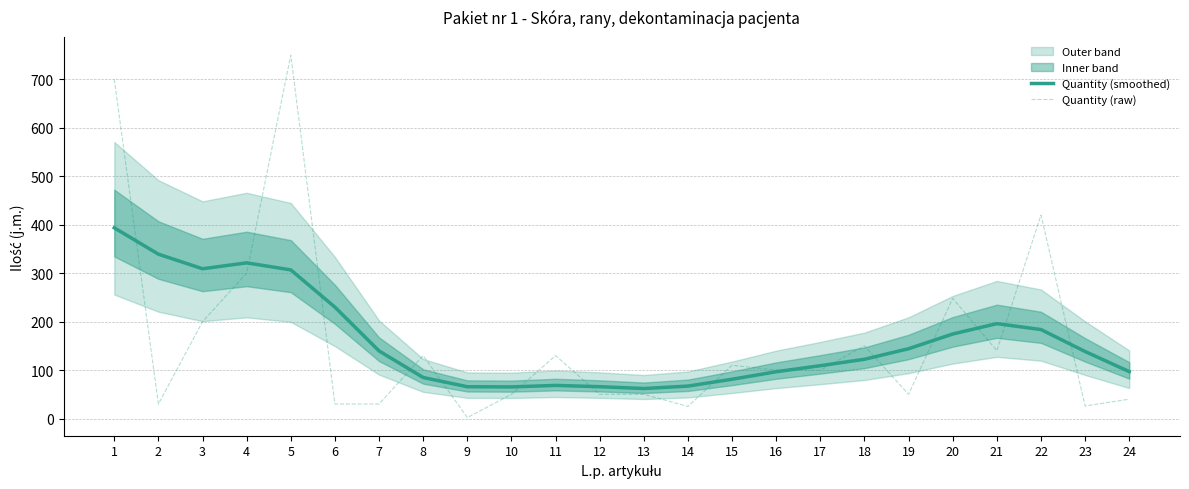

In Quantity (smoothed), how many points are lower than both neighbors (excluding endpoints)?

3